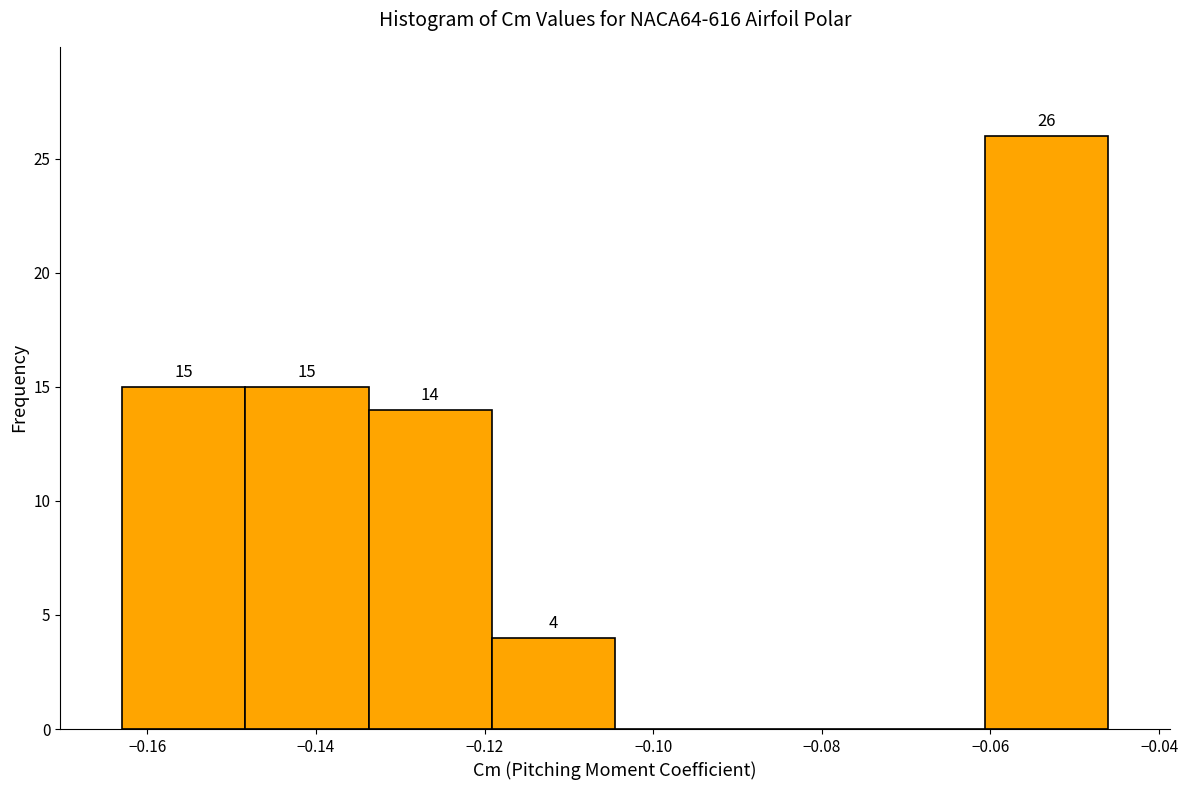

Over which range of the x-axis is the bar tallest?

-0.060 to -0.046